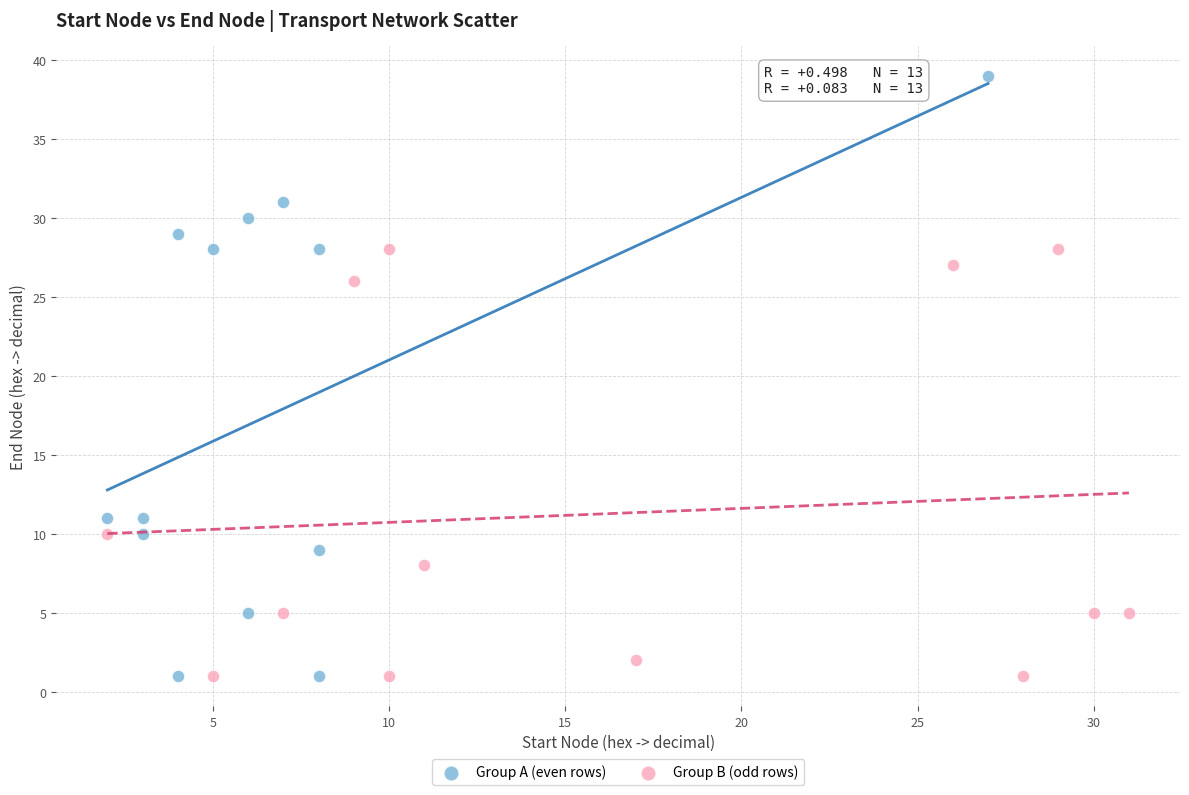

Which series has the widest spread of Y values?

Group A (even rows)